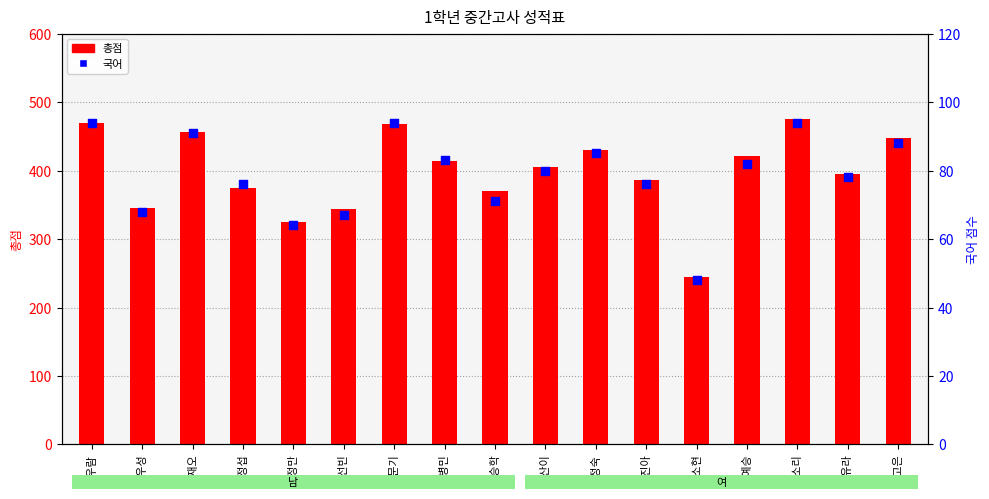

What is the total value across all series at 정우성?

413